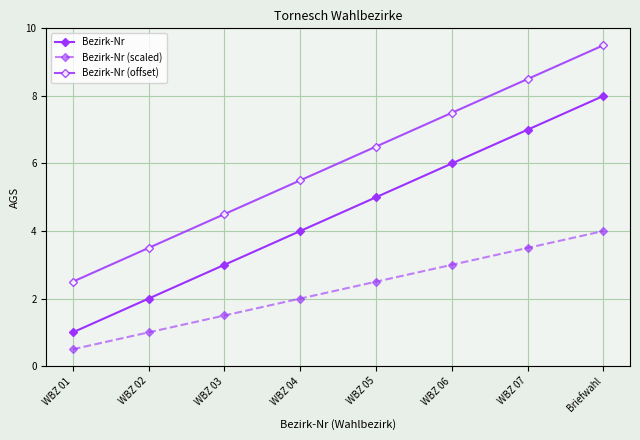

How many lines are shown in the chart?

3